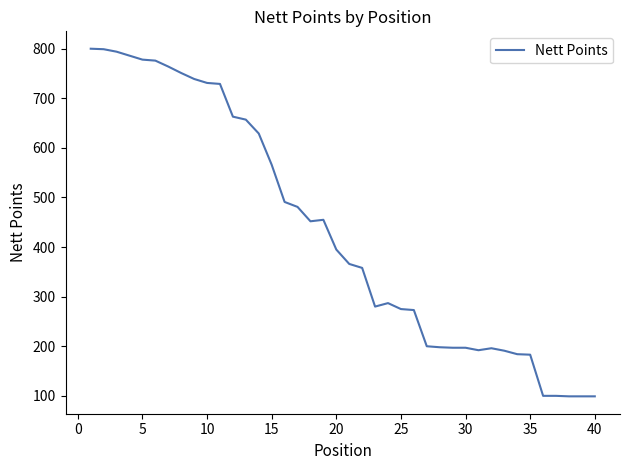

Is this an area chart (filled region under the line)?

No